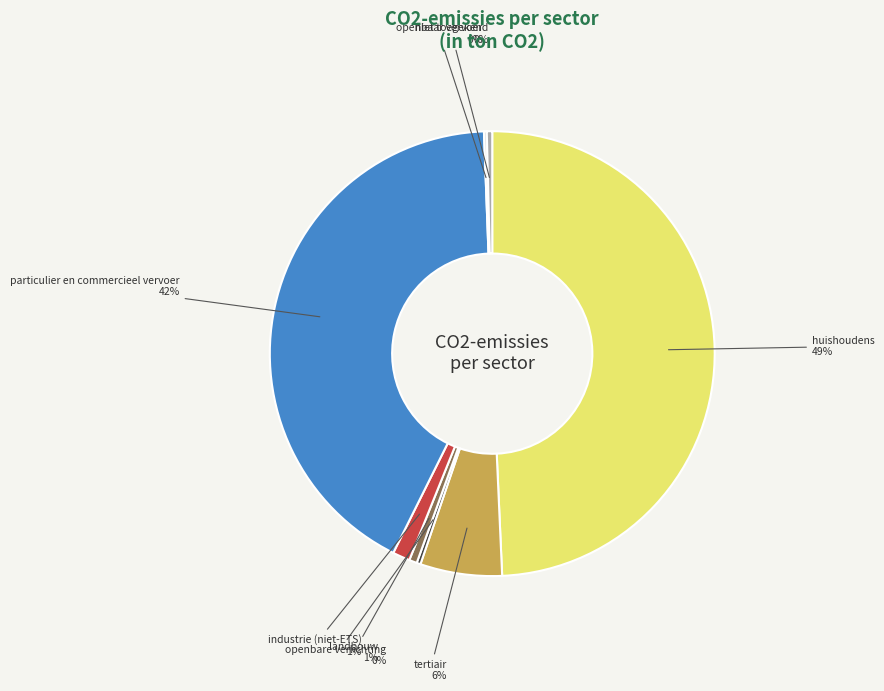

Is particulier en commercieel vervoer the majority of the pie?

No